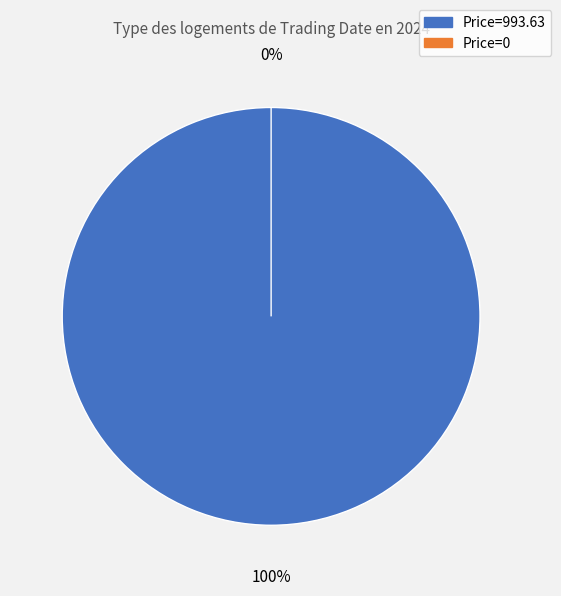

Combined, what portion of the pie is Price=0 and Price=993.63?

100.0%